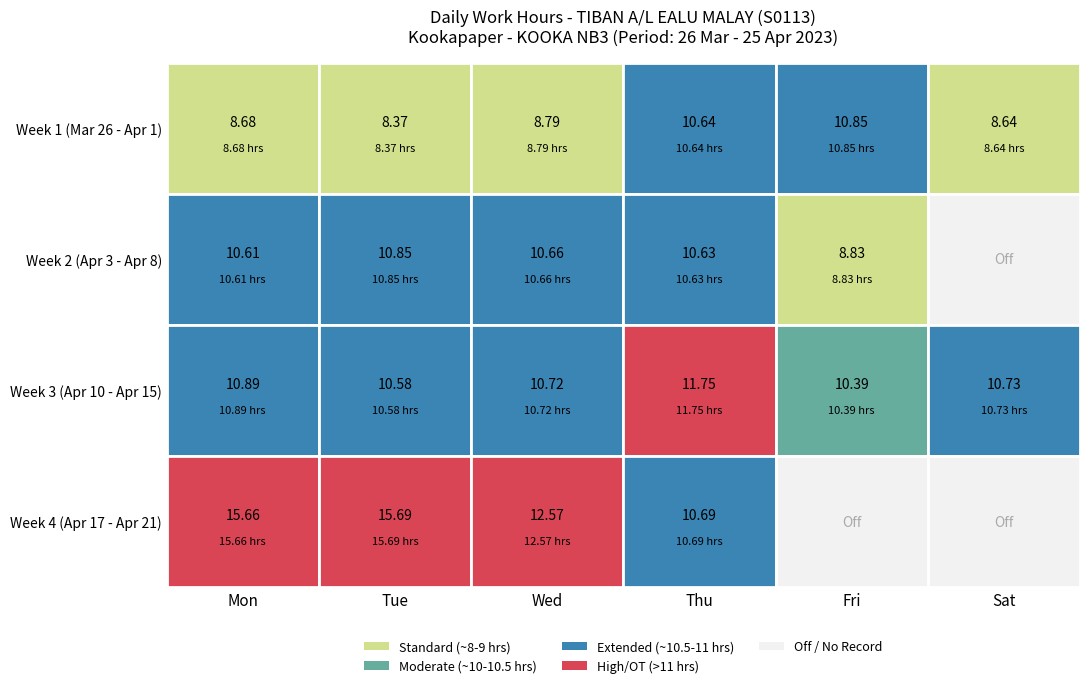

At which label does Week 2 (Apr 3 - Apr 8) first exceed 10?

Mon